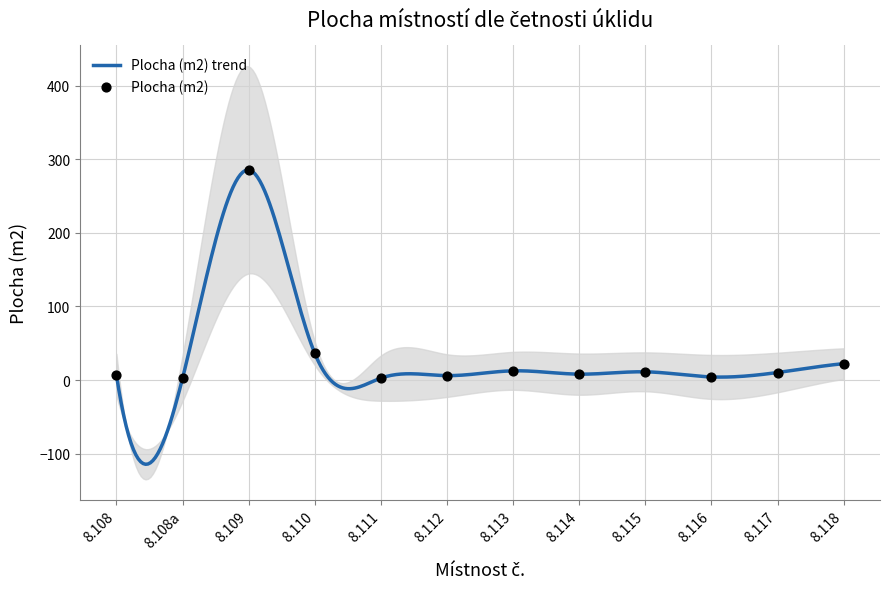

What is the minimum value for Plocha (m2) trend?

-114.4